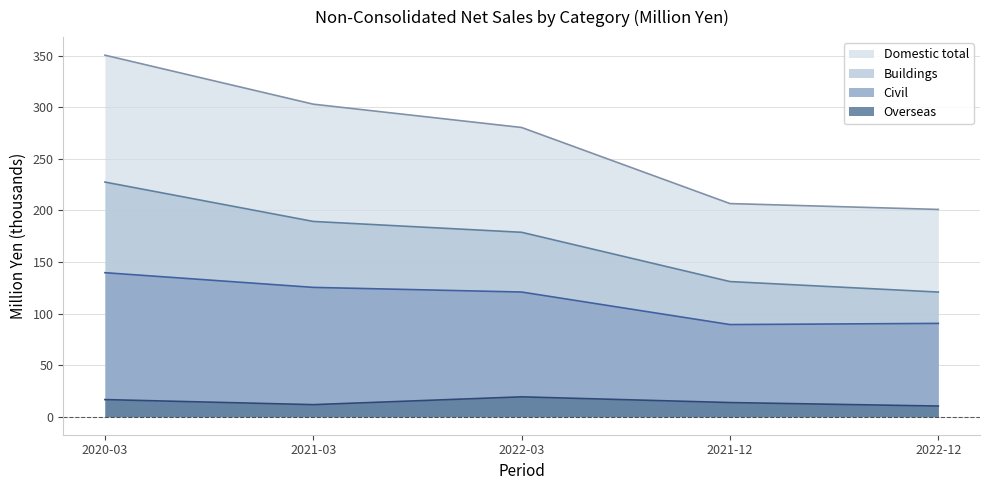

Which category has the highest value in the Overseas series?

2022-03